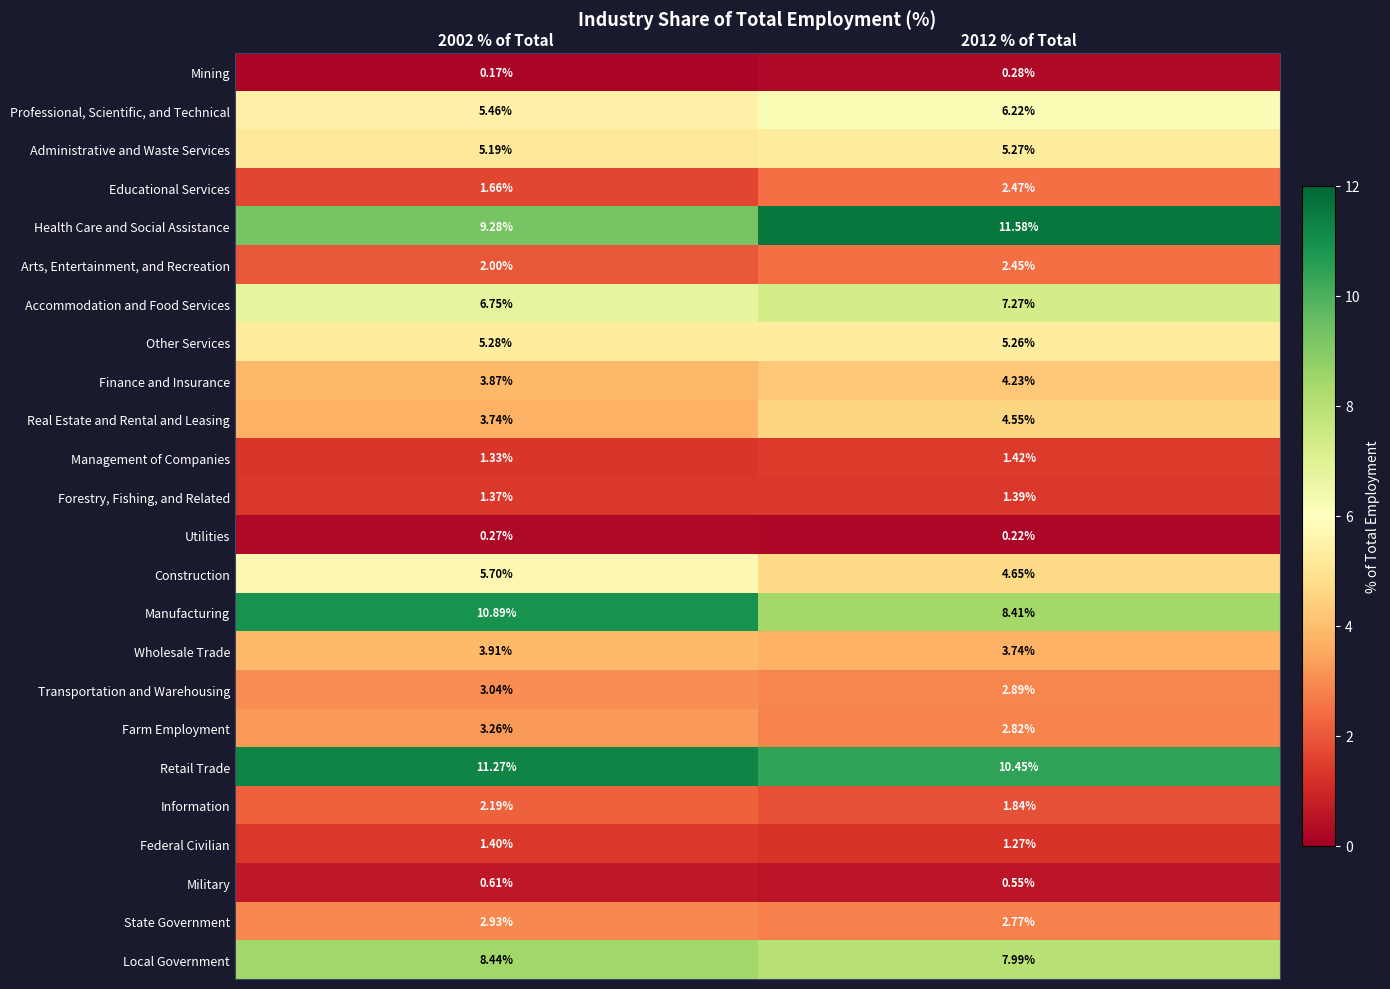

Is the value of Utilities at 2002 % of Total greater than the value of Information at 2012 % of Total?

No